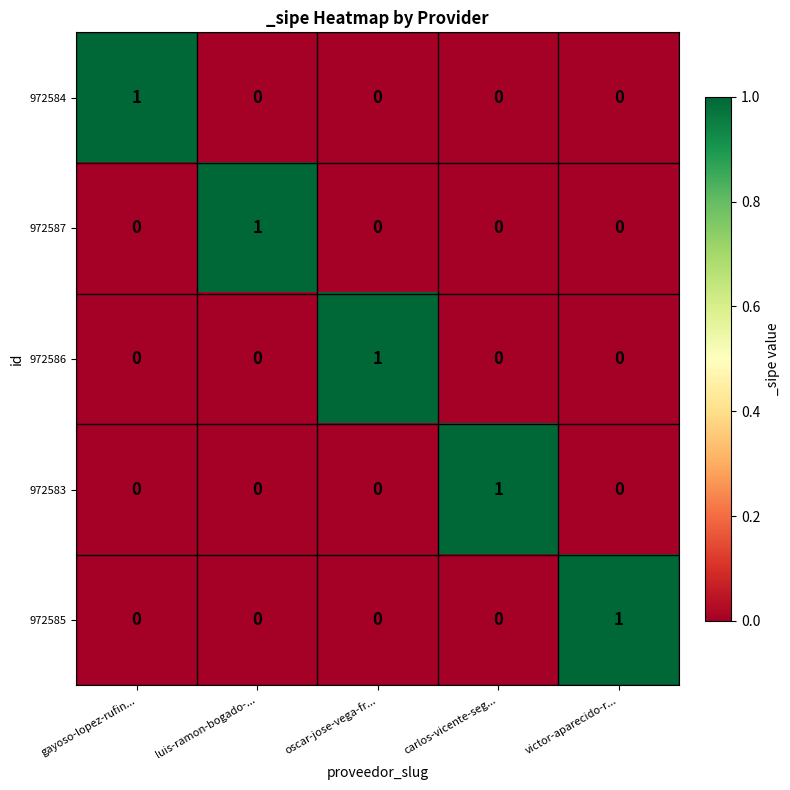

Count the 972584 values in the range 0 to 1.

5